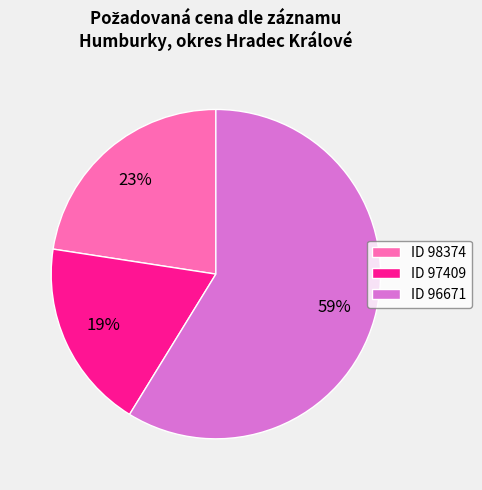

Do ID 97409 and ID 96671 together represent more than half of the pie?

Yes